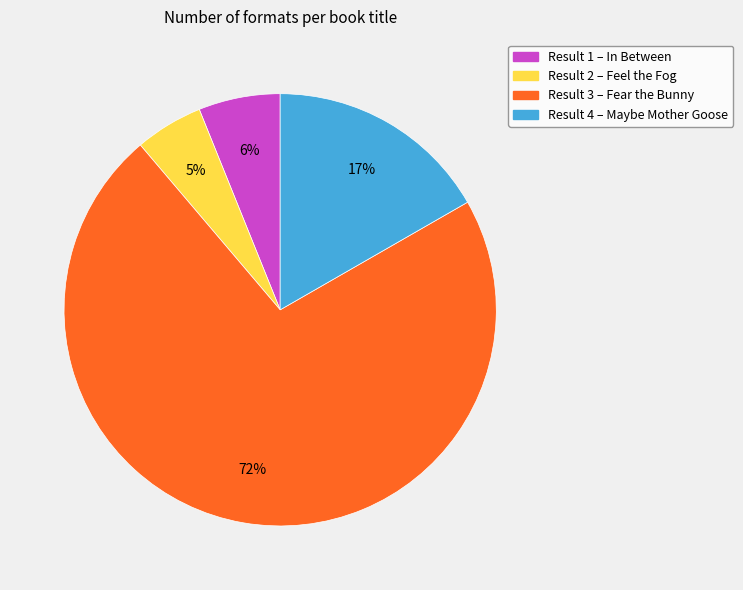

Does Result 1 – In Between represent more than half of the total?

No